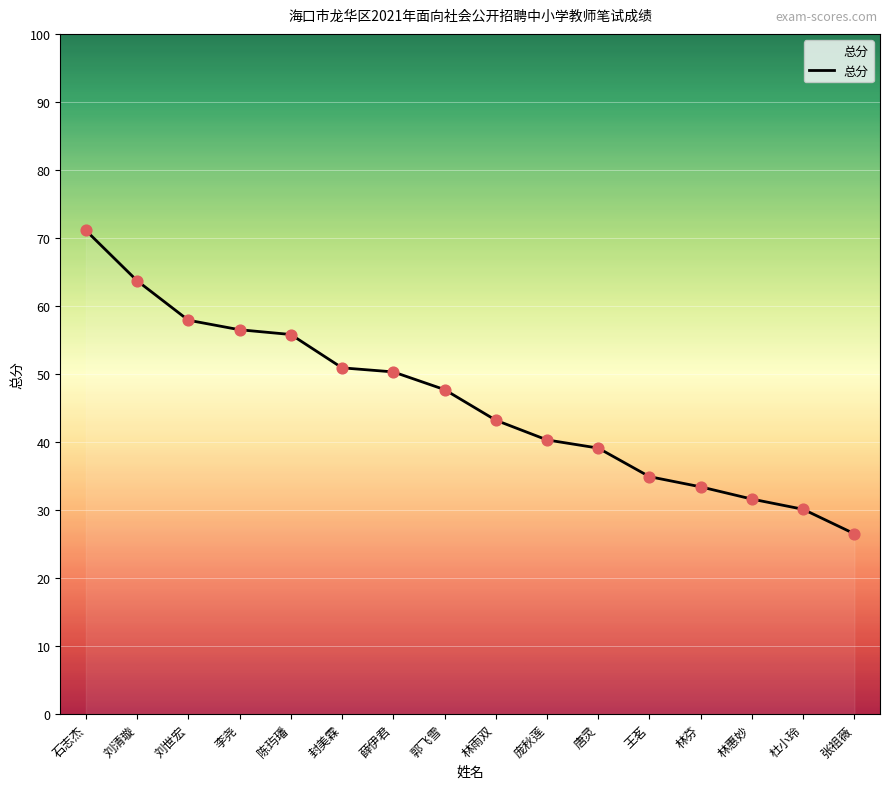

Which has a higher value, 薛伊君 or 张祖薇?

薛伊君